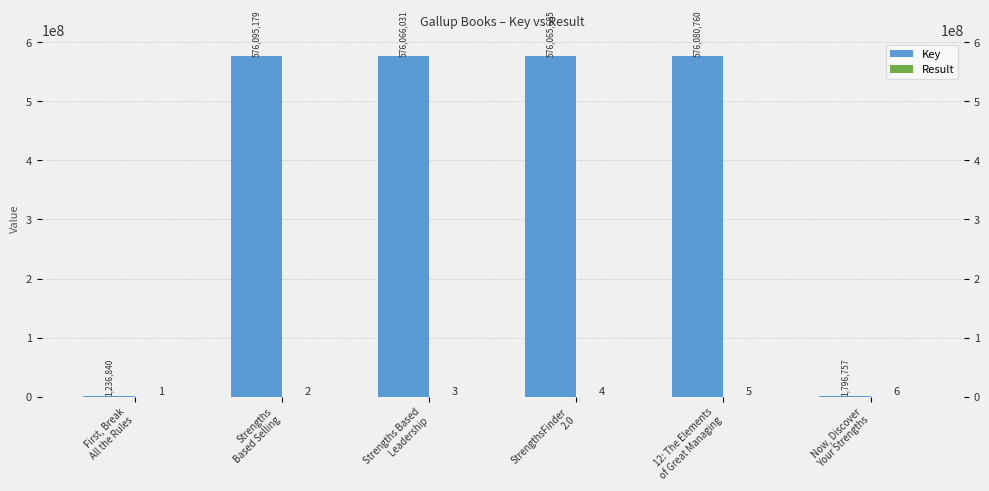

True or false: Key has a value of 209570132 at StrengthsFinder
2.0.

False